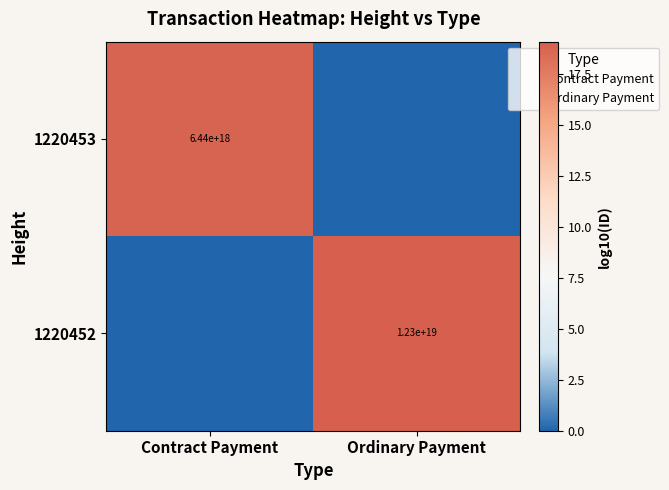

Is the value of 1220453 at Contract Payment greater than the value of 1220452 at Contract Payment?

Yes